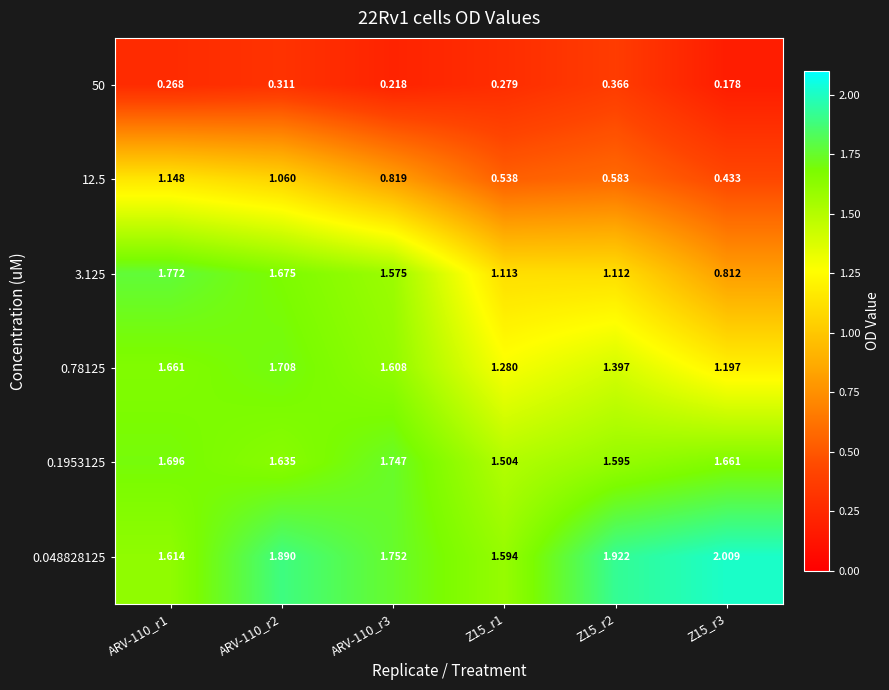

What is the spread (max minus min) of values at ARV-110_r1?

1.5